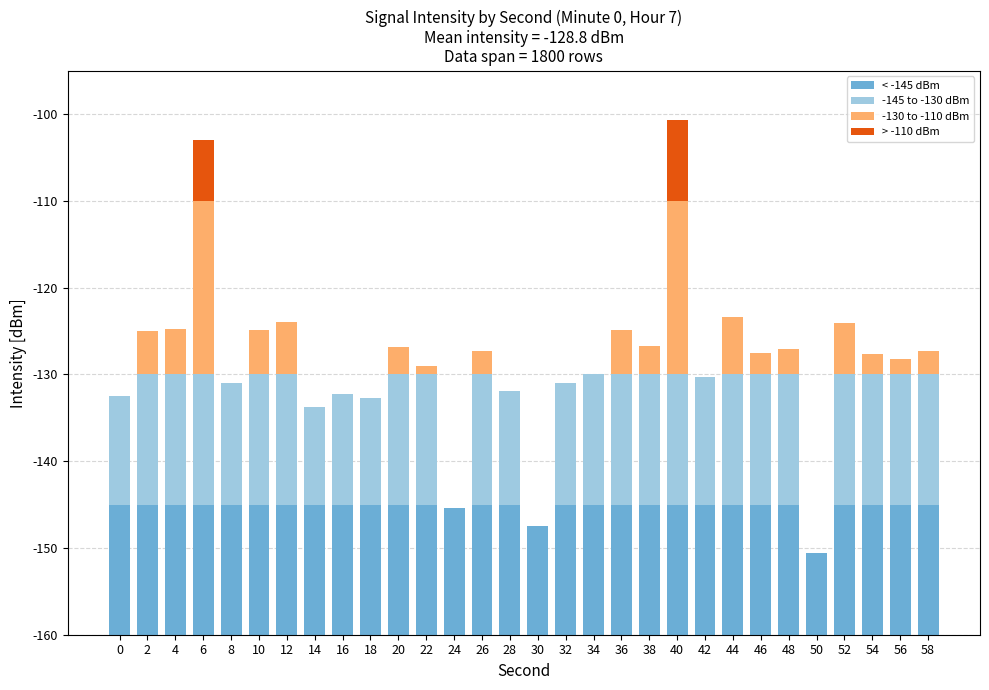

Between 54 and 50, which is larger?

54